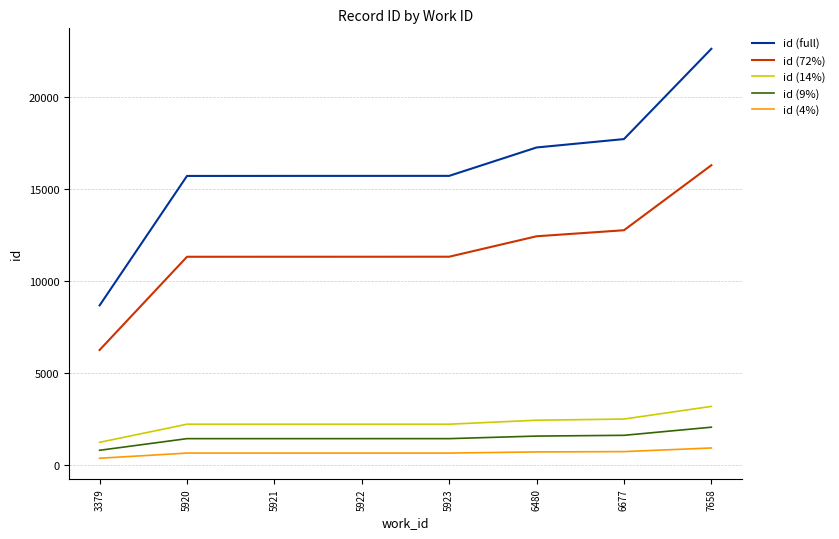

What is the difference between the maximum and minimum values in the id (14%) series?

1953.4